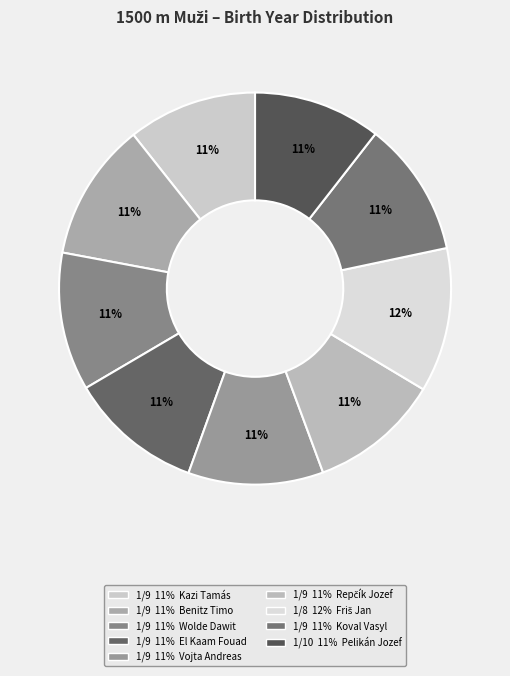

How many segments does this pie chart have?

9